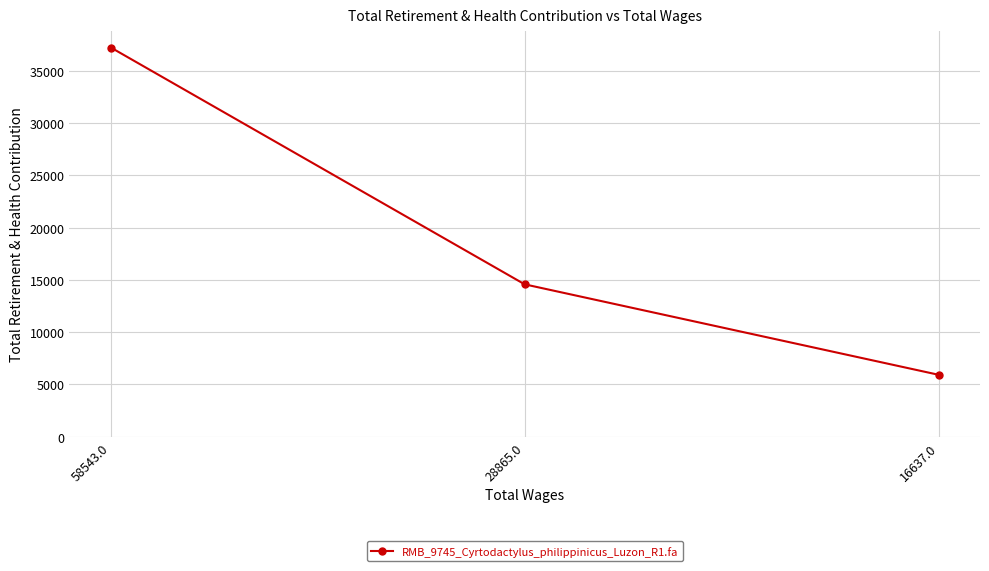

What is the ratio of the value at 58543.0 to the value at 16637.0?

6.3